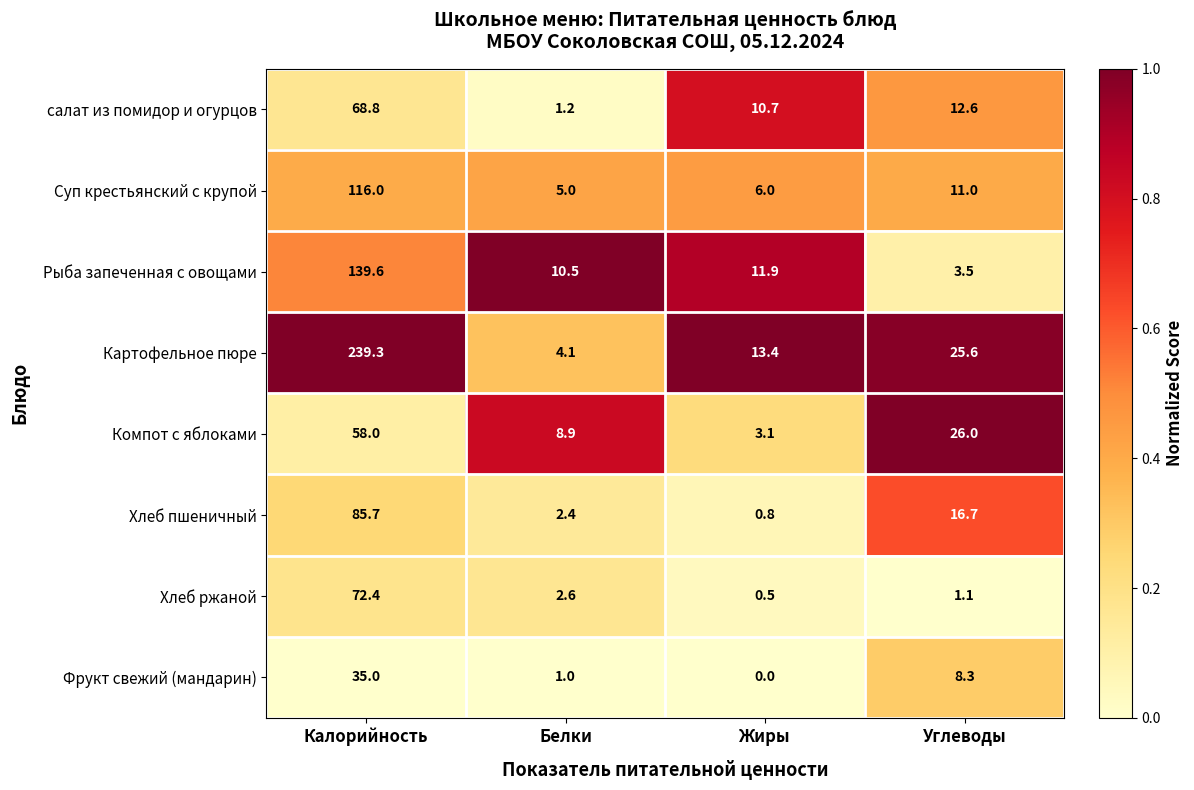

True or false: Рыба запеченная с овощами has a value of 11.9 at Жиры.

True